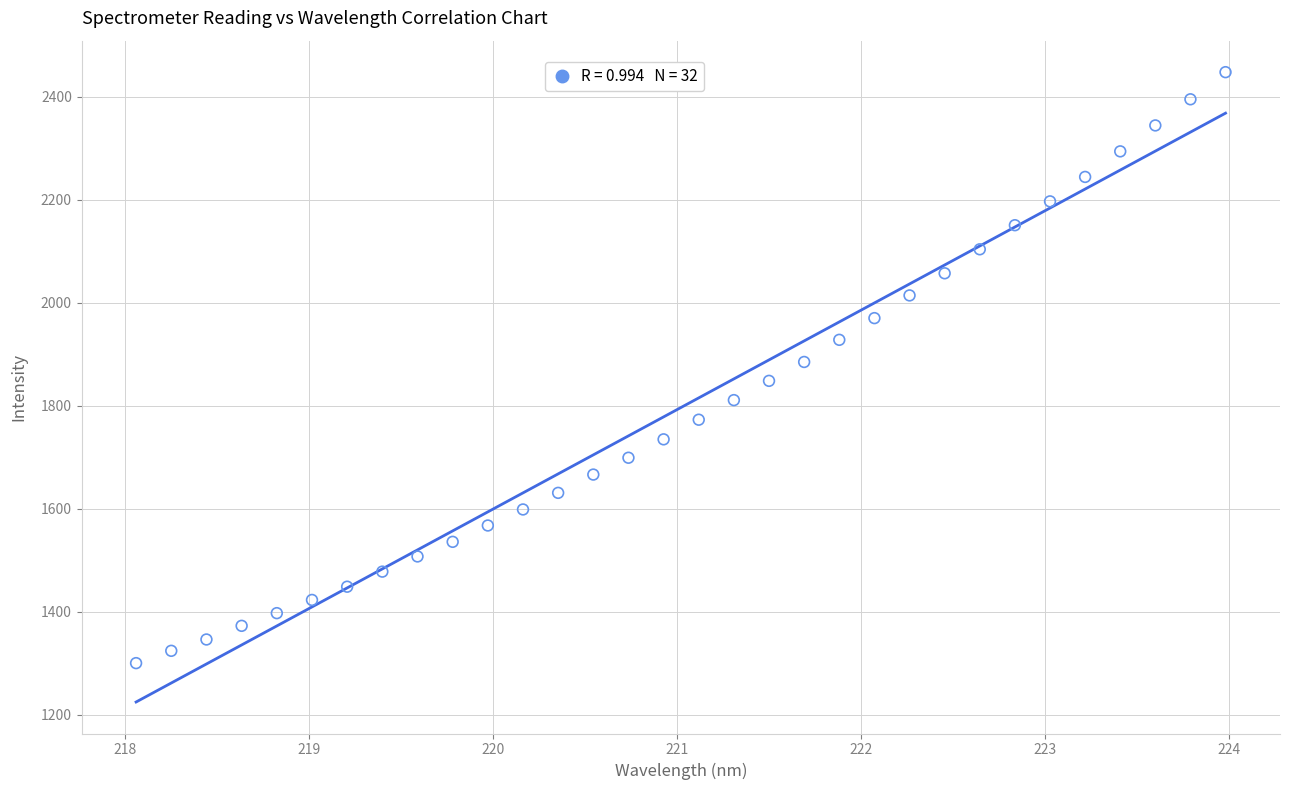

What is the range of Y values (max minus min)?

1147.3